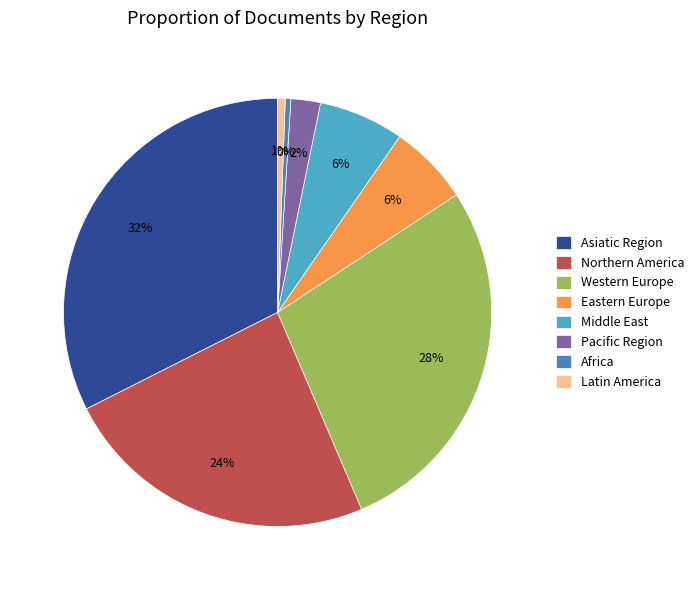

To the nearest percent, what is the difference between the largest and smallest slice percentages?

32%